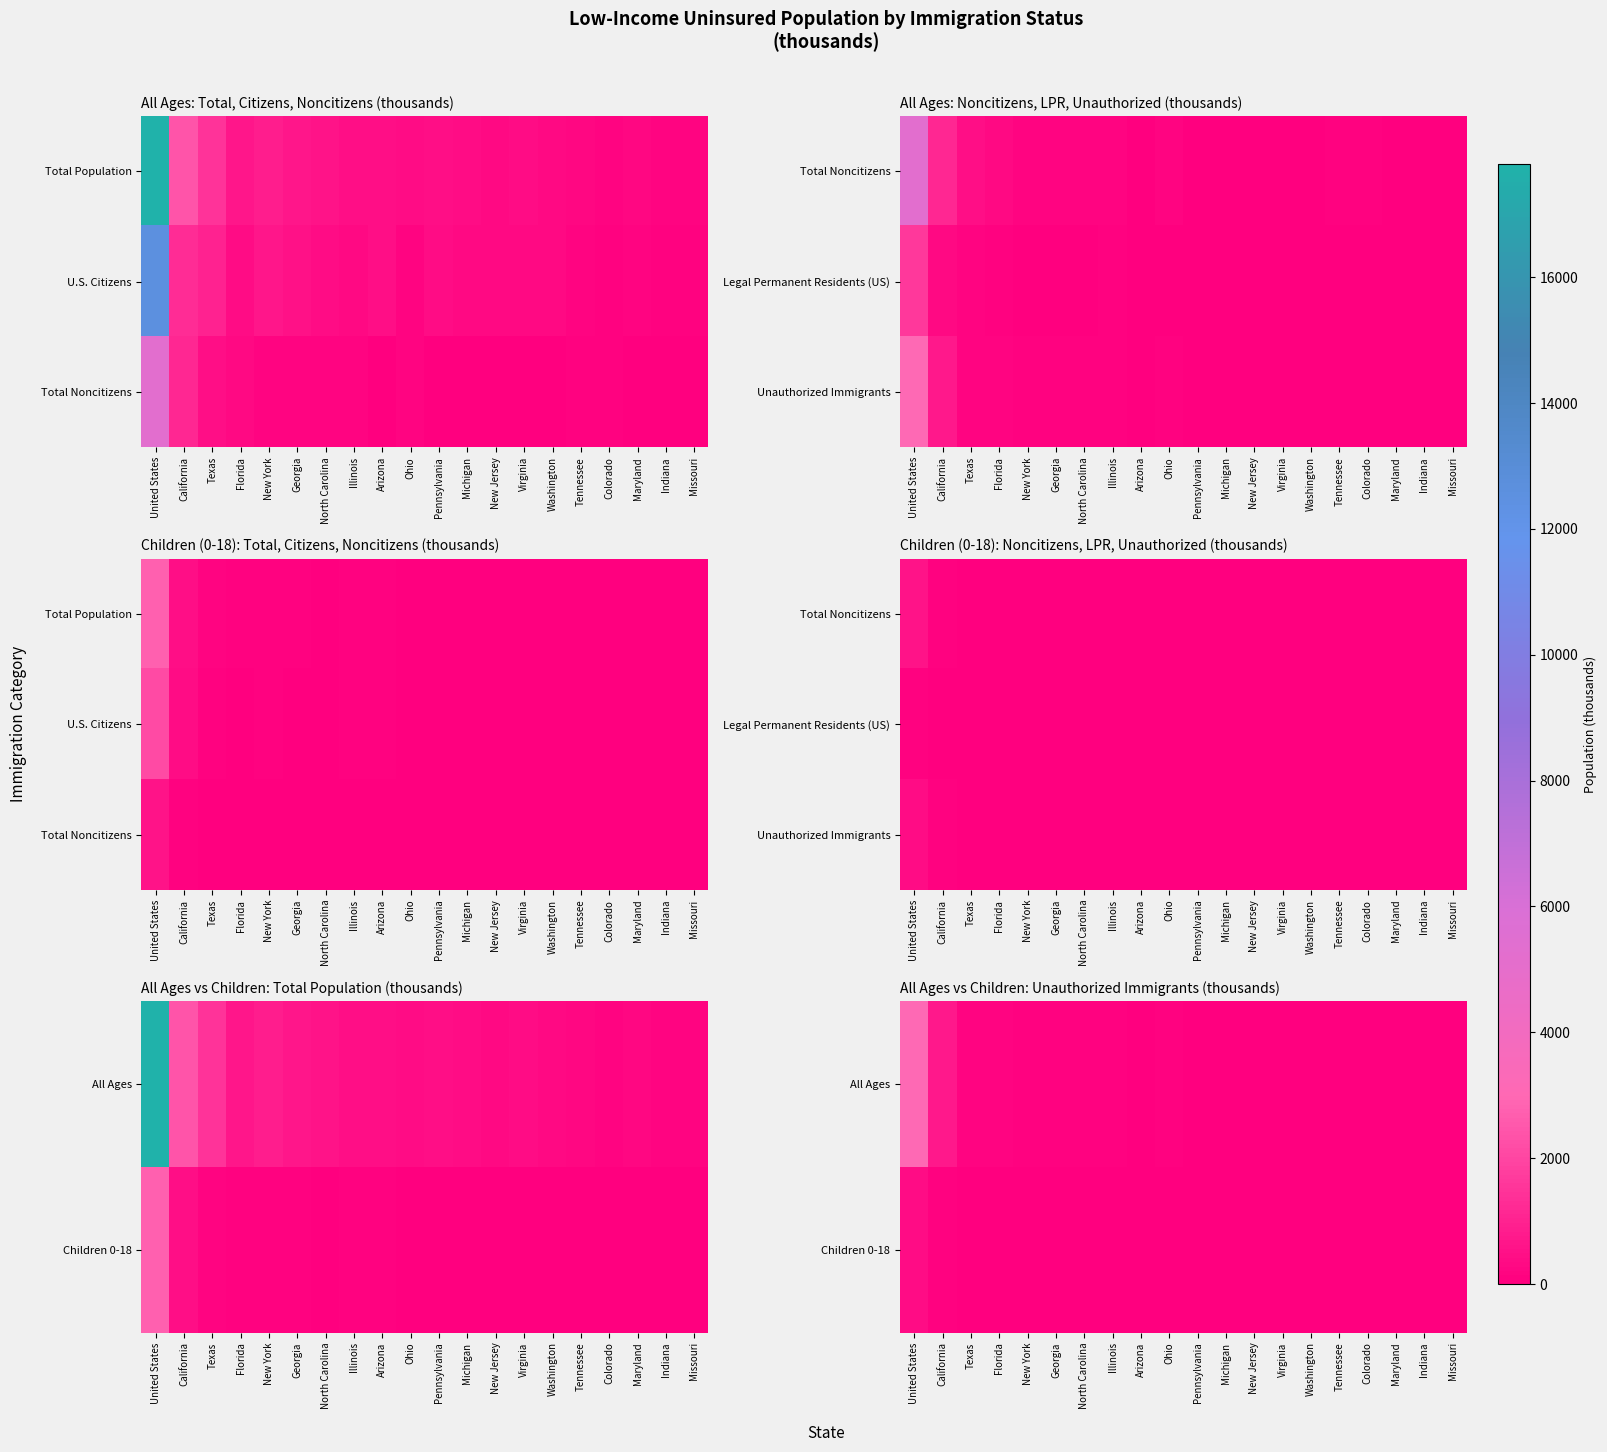

Rank the categories by All Ages value from highest to lowest.

United States, California, Texas, Florida, New York, Georgia, Ohio, North Carolina, Illinois, Colorado, Tennessee, Michigan, Pennsylvania, Virginia, Washington, Arizona, Indiana, Missouri, New Jersey, Maryland